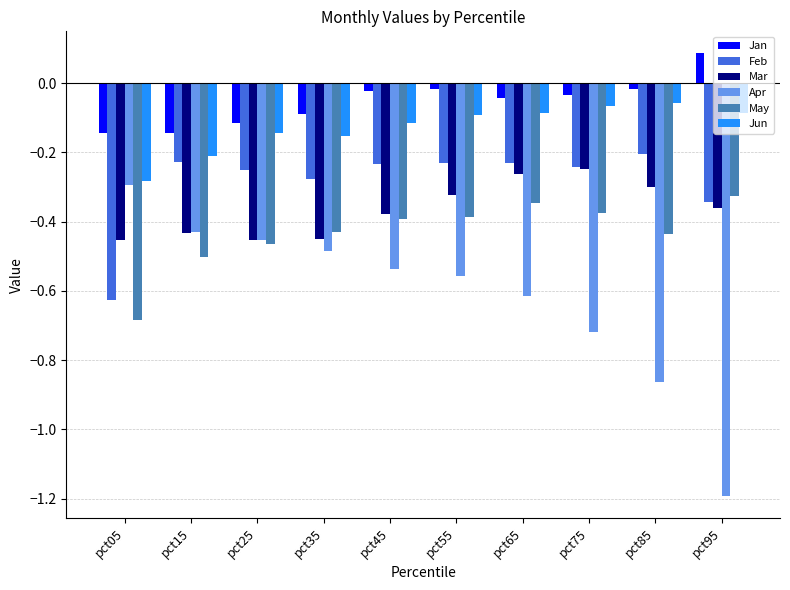

What is the spread (max minus min) of values at pct65?

0.6